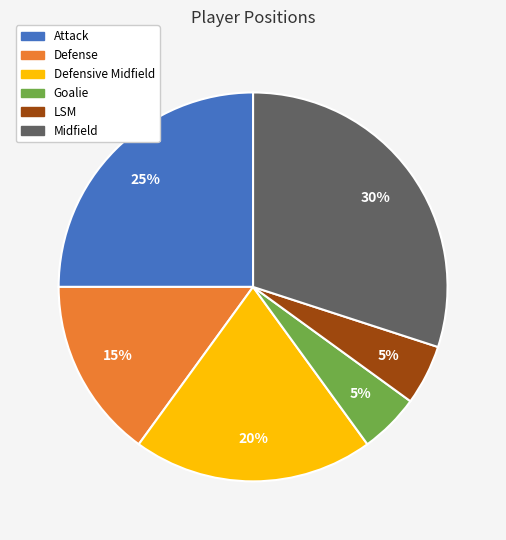

Count the number of slices in the pie.

6